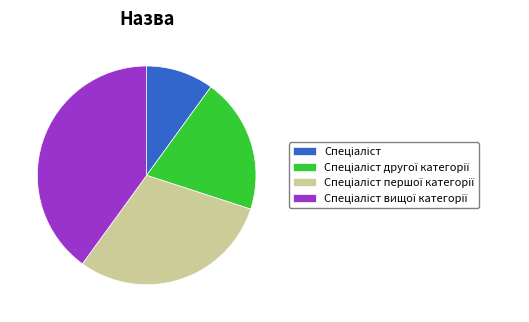

Is there any slice that represents more than half of the pie?

No